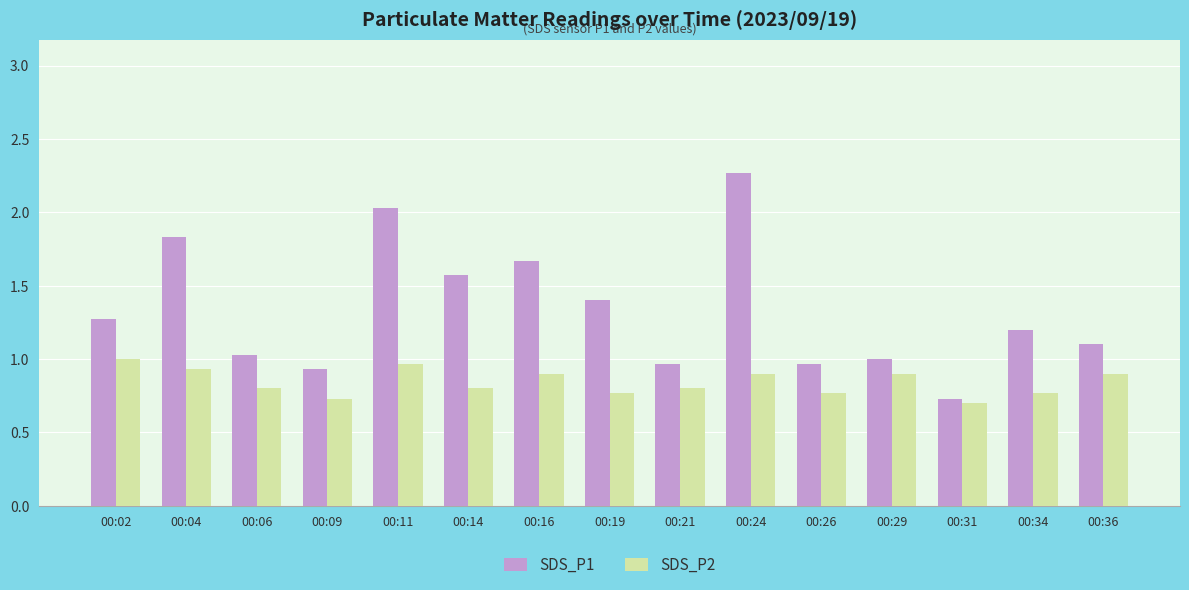

What is the average value of the SDS_P2 series?

0.8